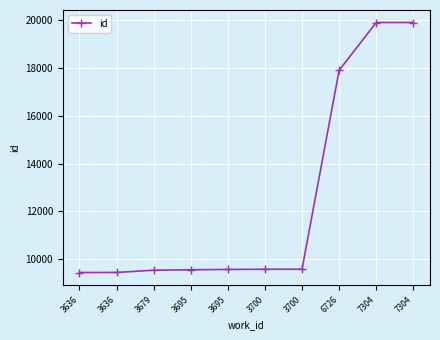

Where does the data first go above 9583?

3700